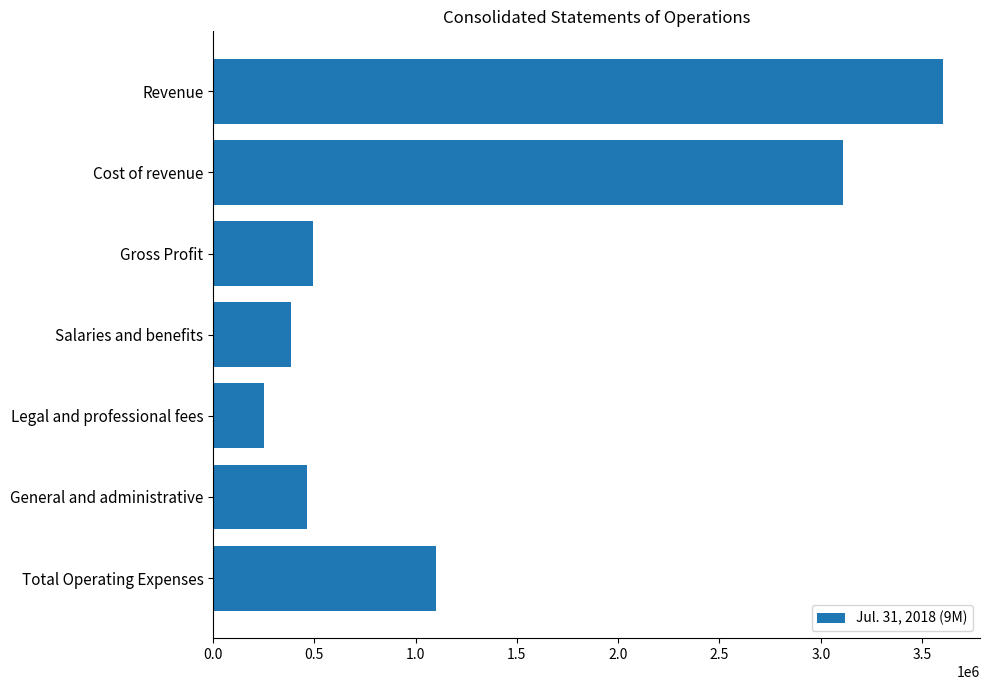

What is the value of the 1st bar from the top?

3605889